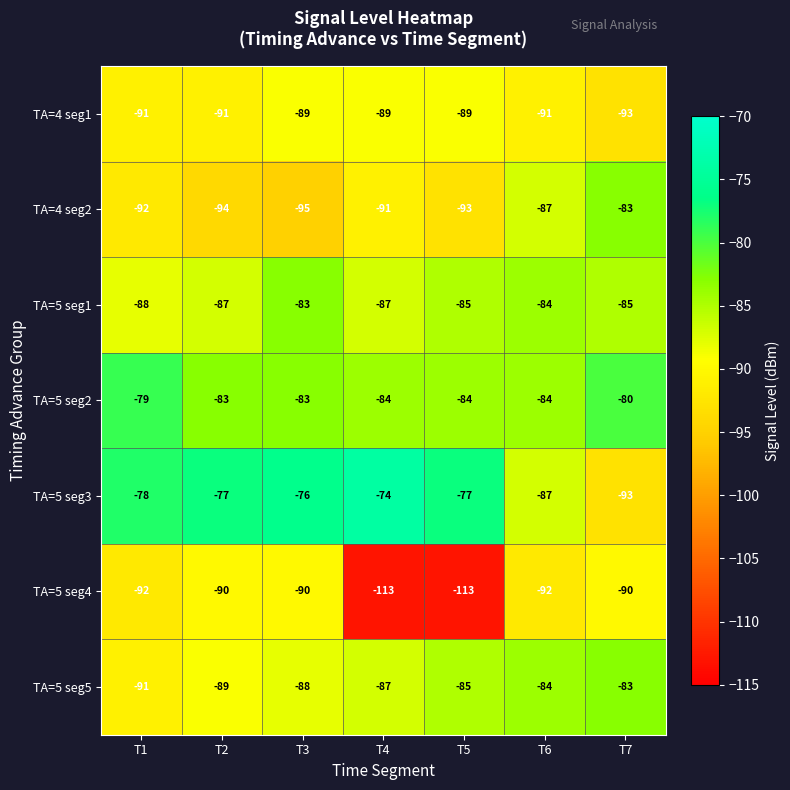

True or false: TA=5 seg1 has a value of -87 at T4.

True